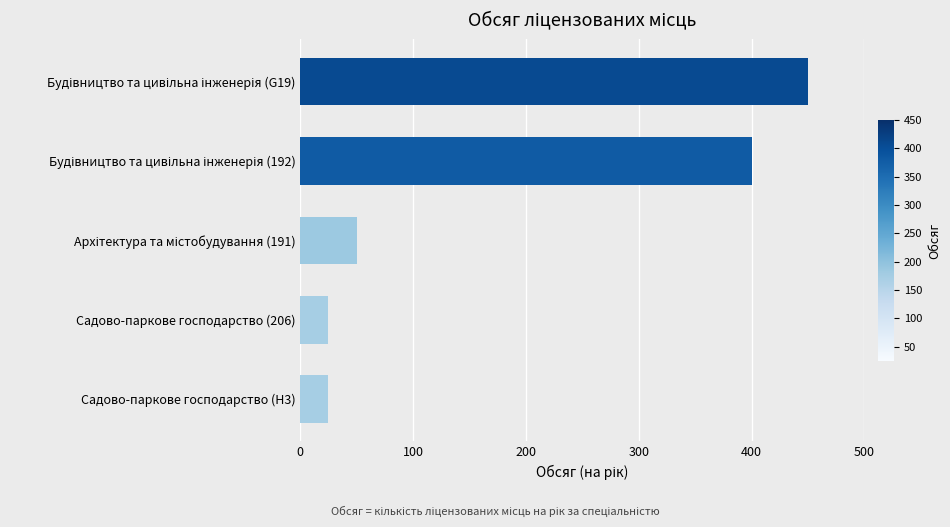

What is the average value?

190